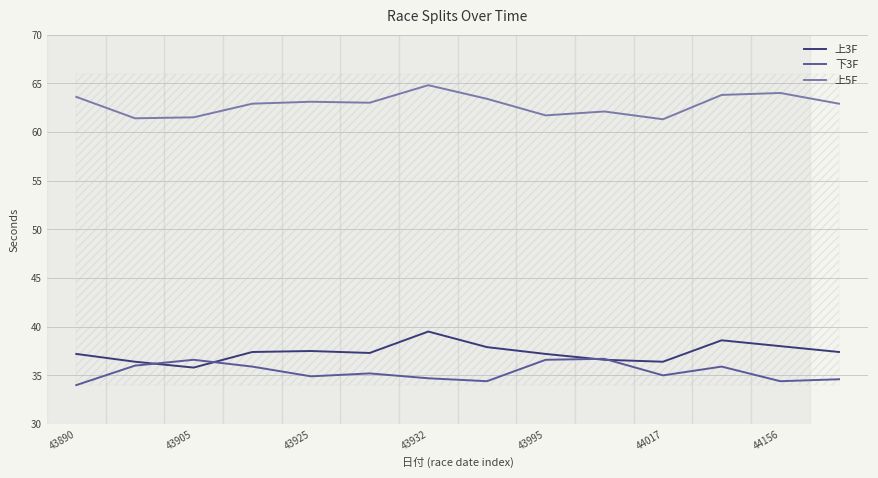

Is it true that 下3F equals 46.1 at 43890?

False